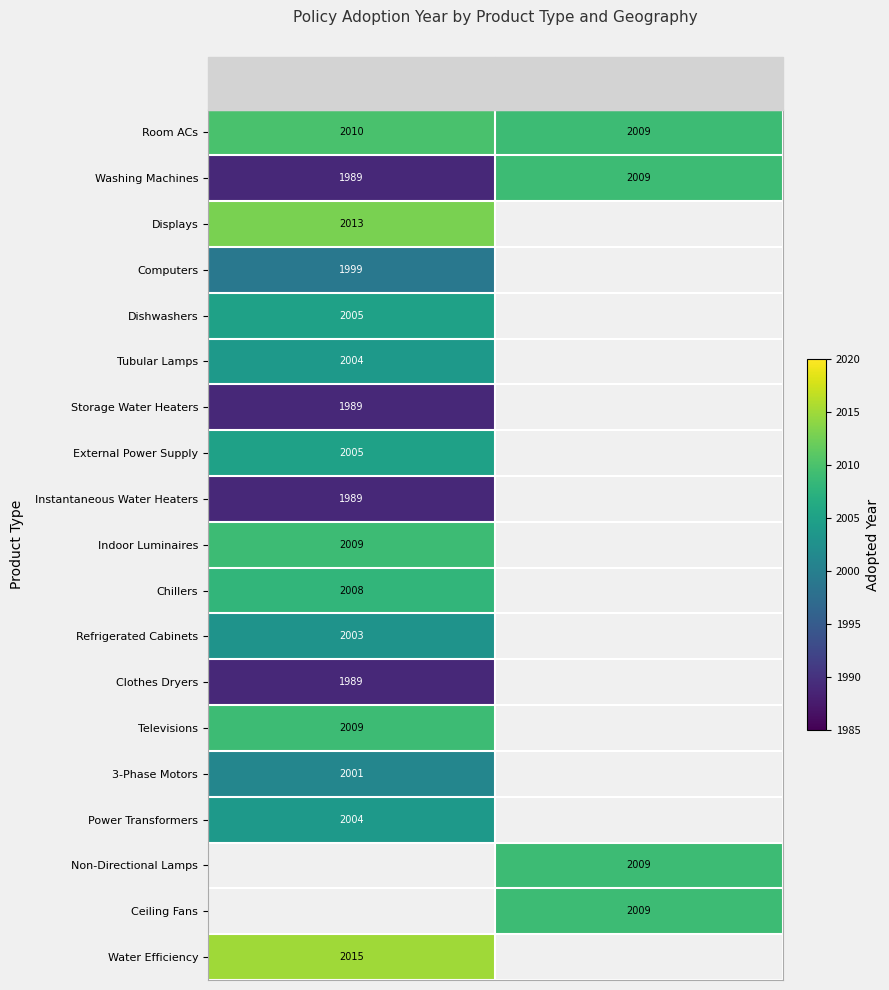

True or false: Displays has a value of 3289 at Australia.

False